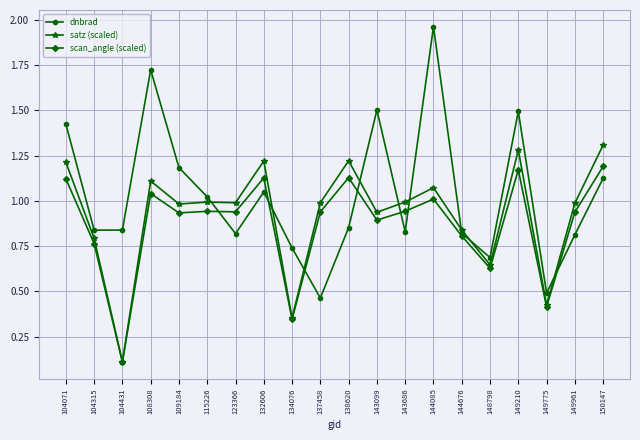

Does the chart have visible grid lines?

Yes